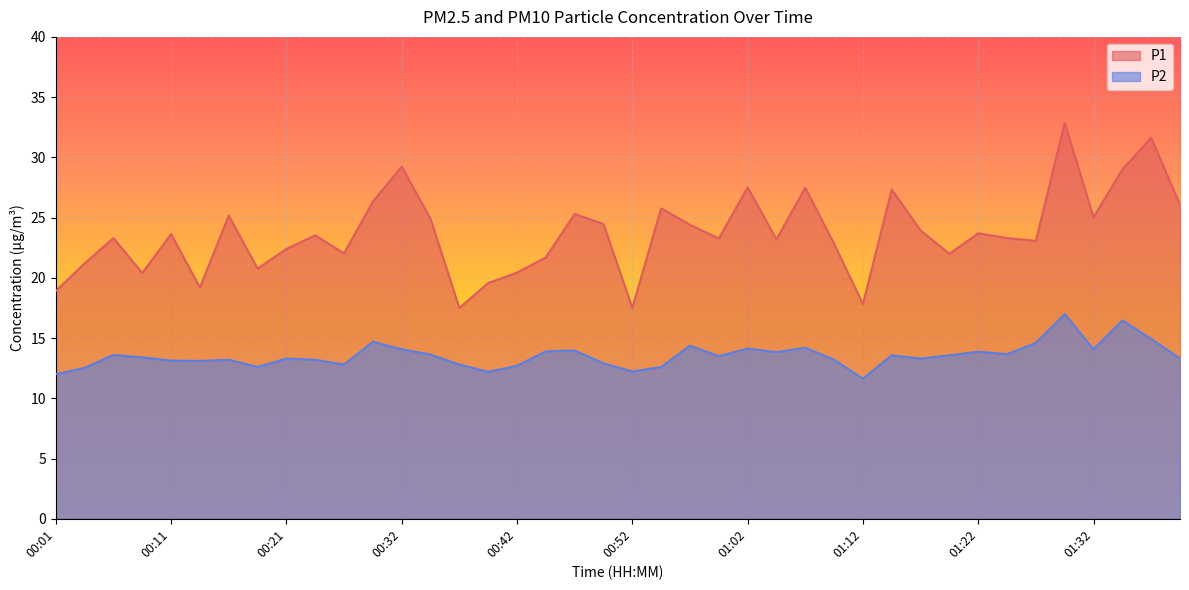

Which category has the highest value across all series?

01:30